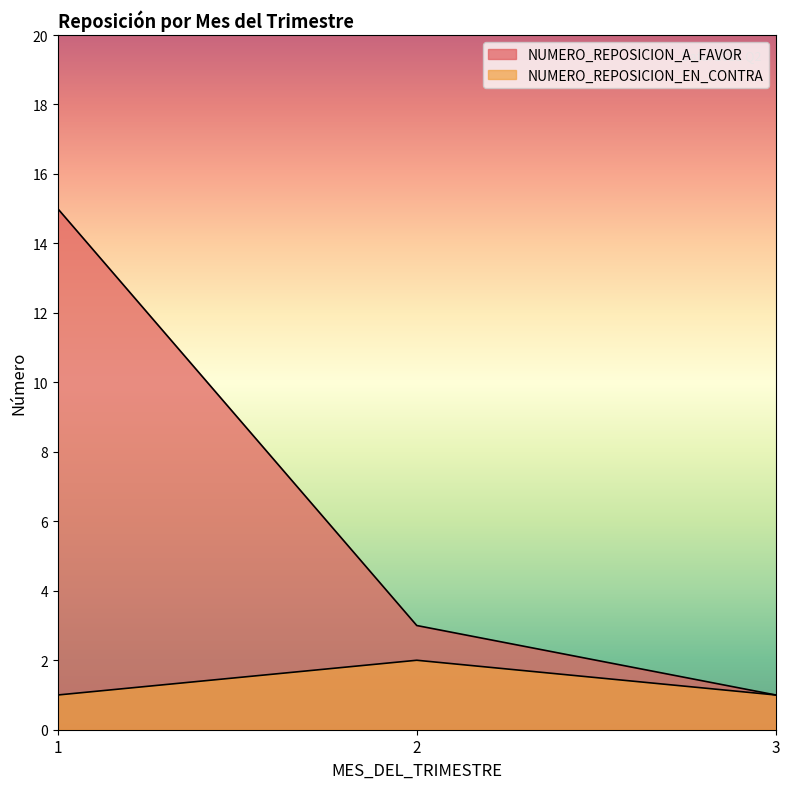

What is the total value across all series at 3?

2